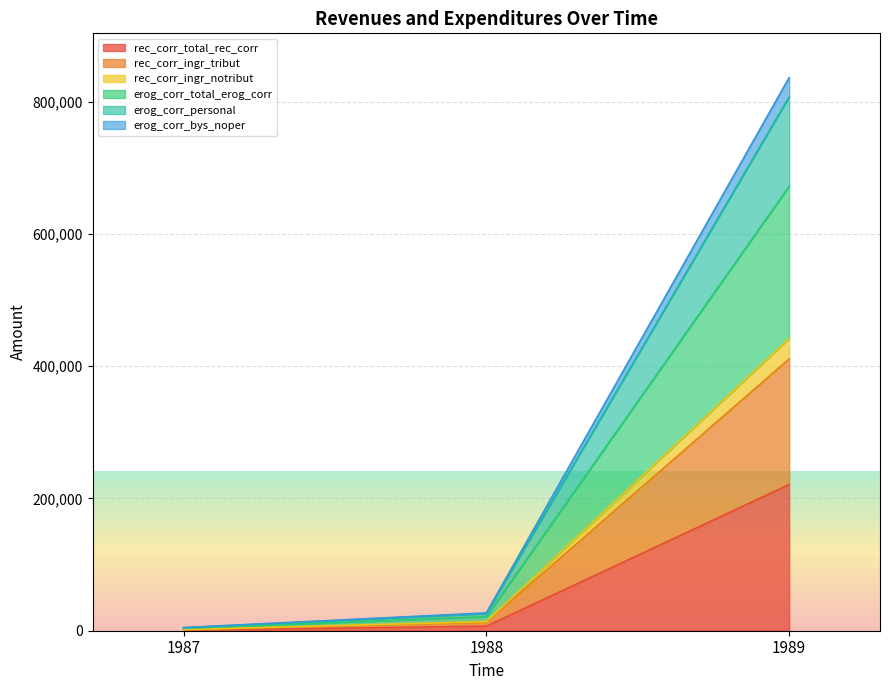

The value of rec_corr_total_rec_corr at 1989 is 289581.6. True or false?

False